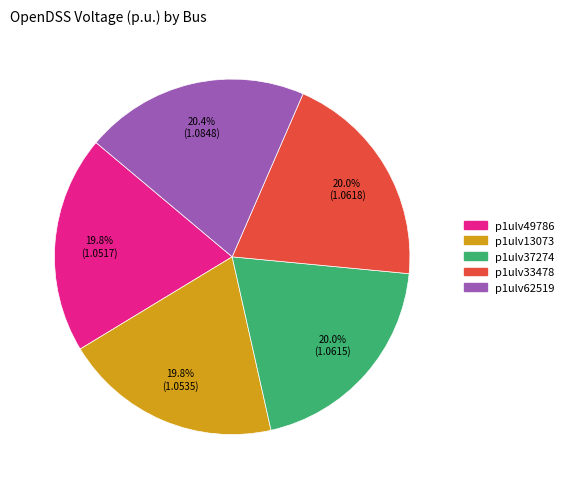

What percentage is NOT represented by p1ulv49786?

80.2%